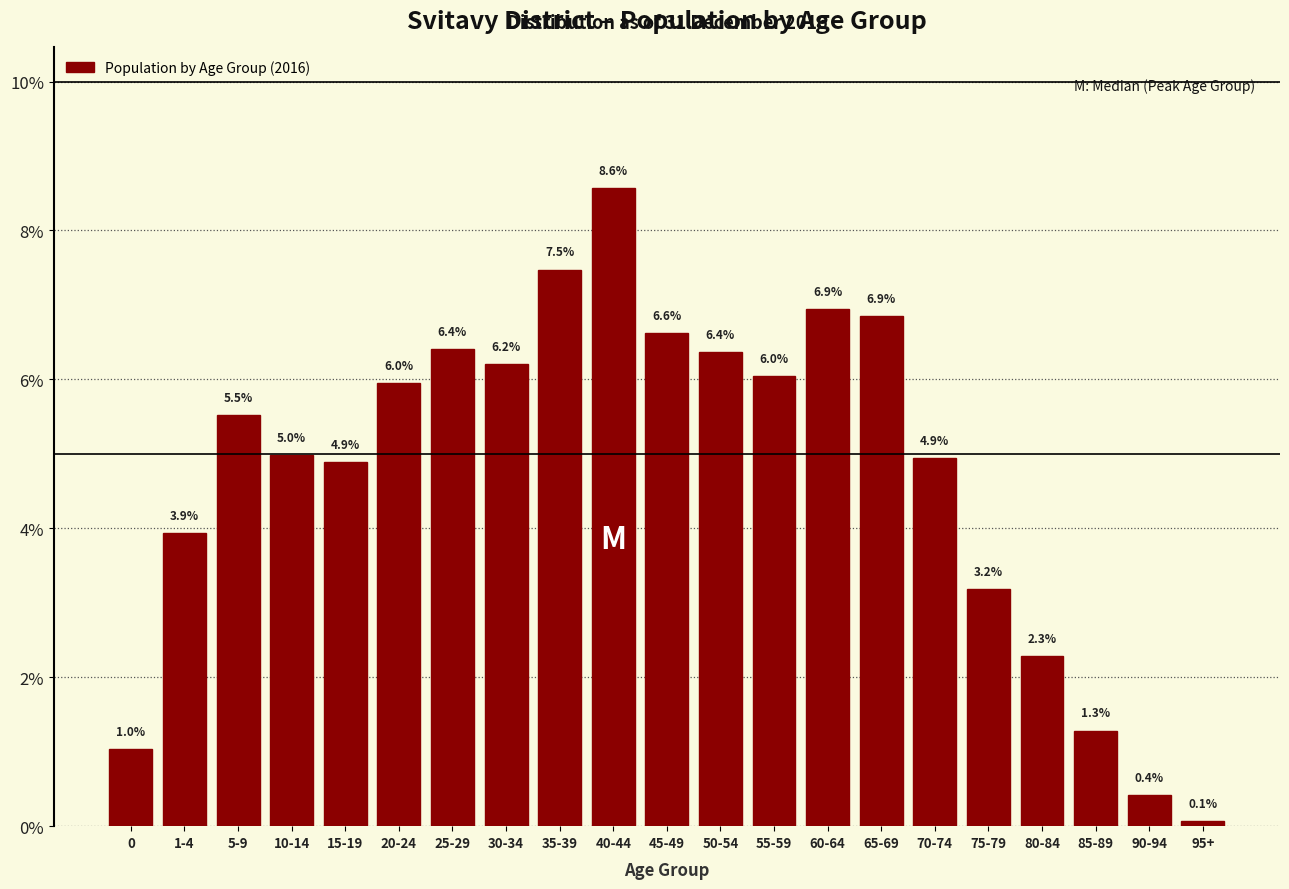

Reading left to right, transcribe all the data shown in this chart.

0=1.0	1-4=3.9	5-9=5.5	10-14=5.0	15-19=4.9	20-24=6.0	25-29=6.4	30-34=6.2	35-39=7.5	40-44=8.6	45-49=6.6	50-54=6.4	55-59=6.0	60-64=6.9	65-69=6.9	70-74=4.9	75-79=3.2	80-84=2.3	85-89=1.3	90-94=0.4	95+=0.1